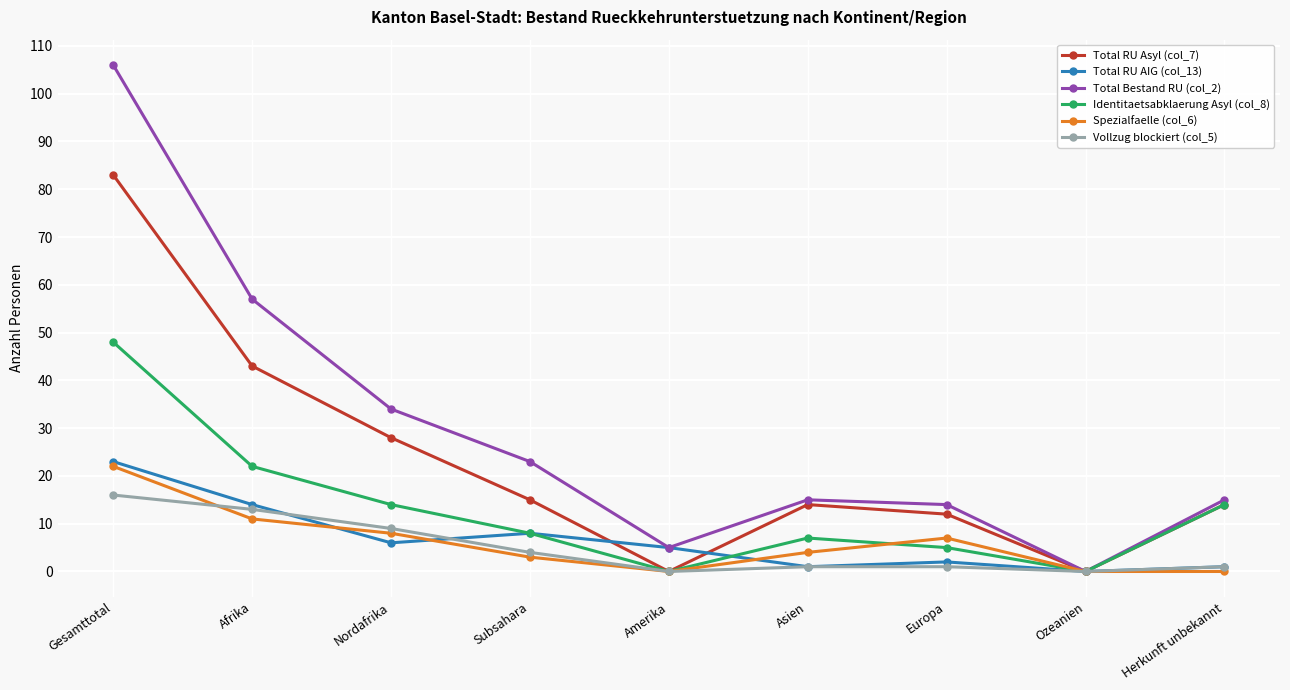

How many lines are shown in the chart?

6